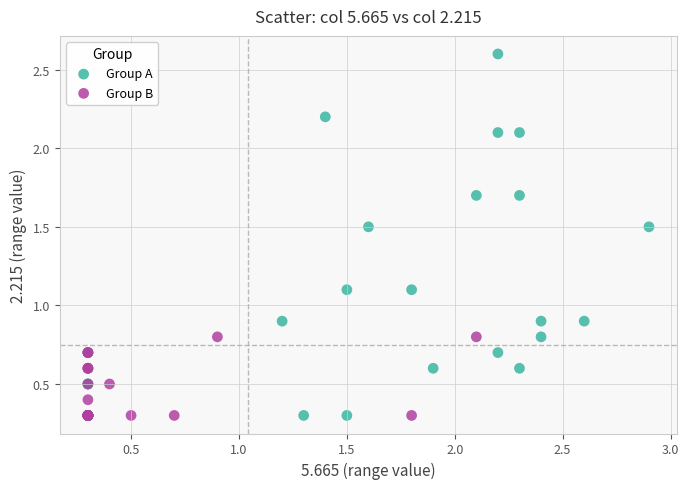

Which series has the largest Y range (max minus min)?

Group A